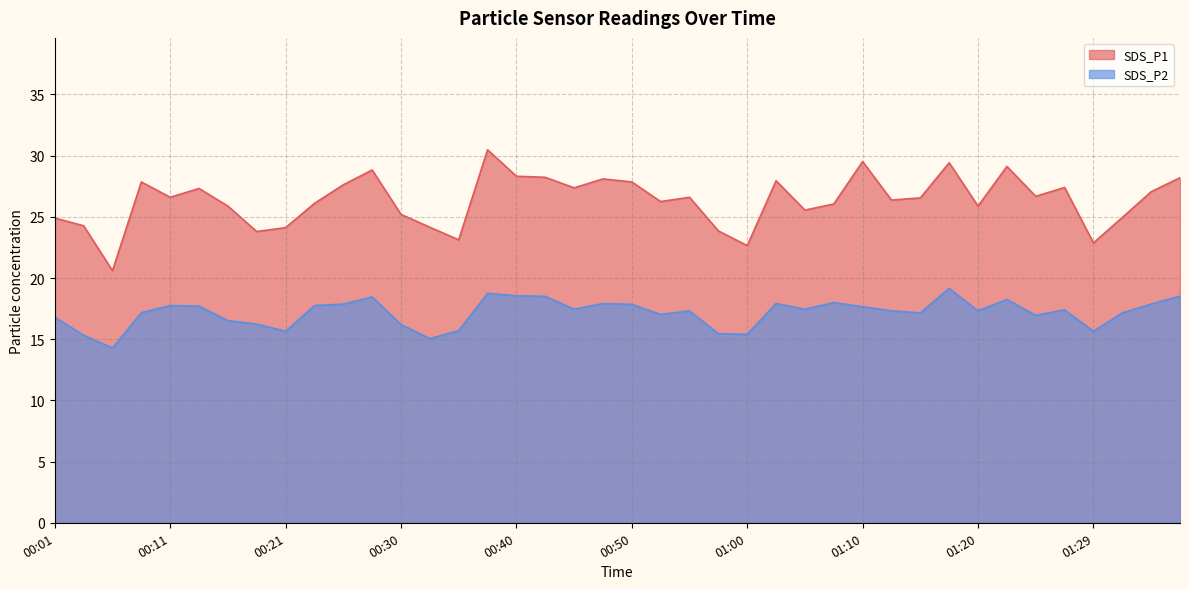

At which category is the sum across all series the highest?

00:38